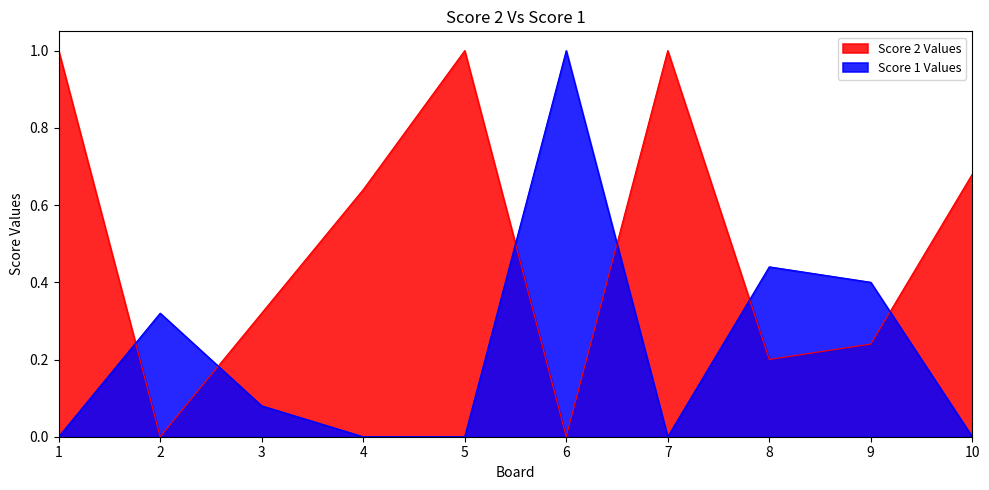

Between 9 and 10, which is larger?

10